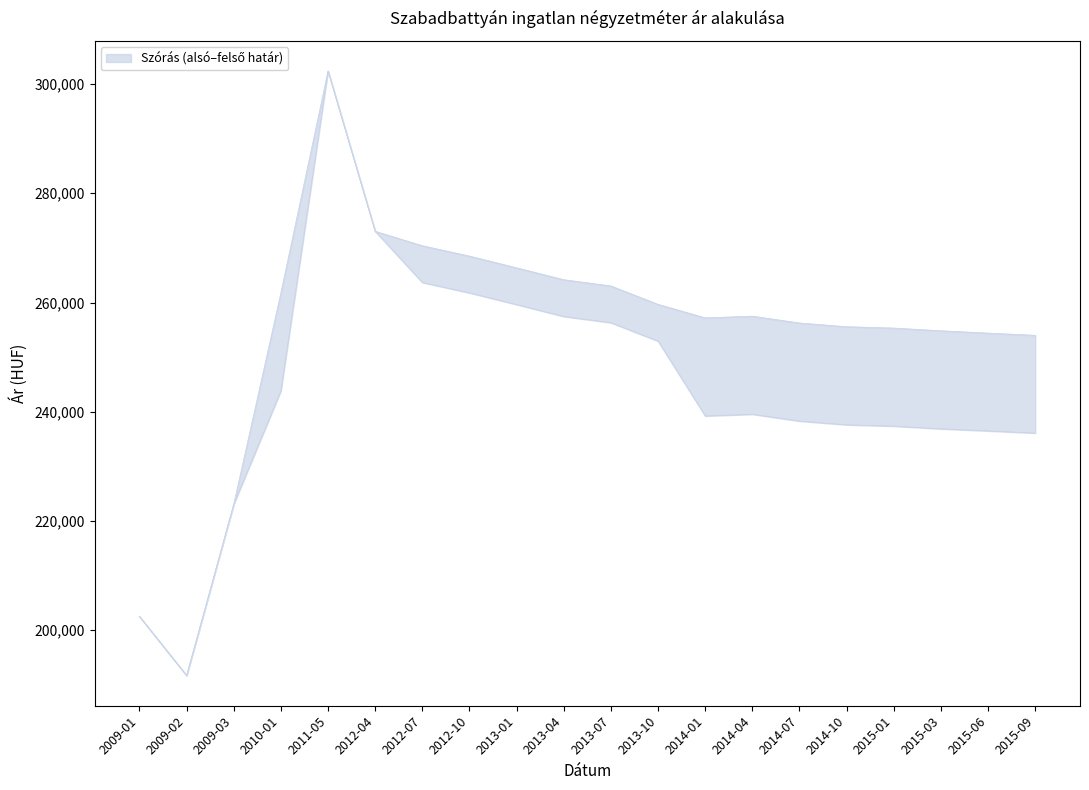

Is it true that Szórás felső határ equals 162086 at 2014-07?

False